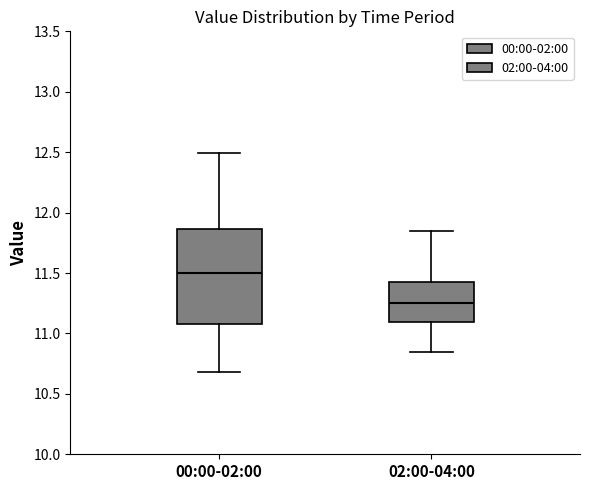

Comparing the boxes themselves (not the whiskers), which one is the tallest?

00:00-02:00